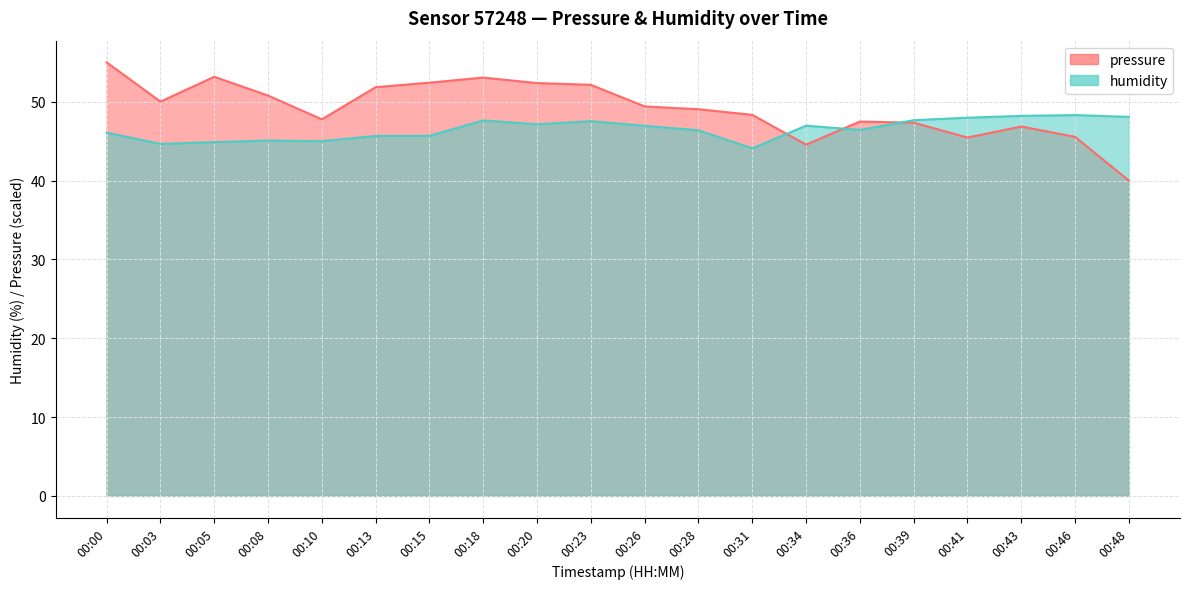

What are all the series names shown in the legend?

pressure, humidity